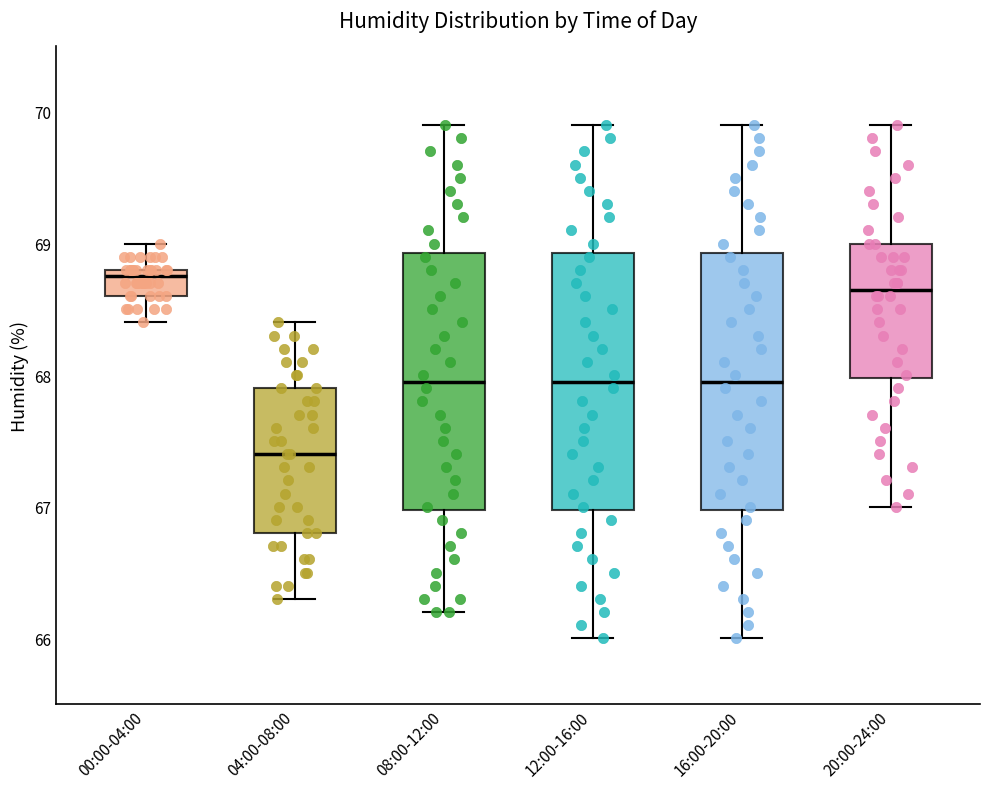

Reading left to right, transcribe this box plot: for each box, give where its median line is, the range the box spans, and where its two whiskers end, as read against the y-axis. The values are not printed on the chart, so give them approximately, as read against the axis.

00:00-04:00: median 68.8 (just below the box's upper edge), box 68.6 to 68.8, whiskers 68.4 to 69.0
04:00-08:00: median 67.4, box 66.8 to 67.9, whiskers 66.3 to 68.4
08:00-12:00: median 68.0, box 67.0 to 68.9, whiskers 66.2 to 69.9
12:00-16:00: median 68.0, box 67.0 to 68.9, whiskers 66.0 to 69.9
16:00-20:00: median 68.0, box 67.0 to 68.9, whiskers 66.0 to 69.9
20:00-24:00: median 68.7, box 68.0 to 69.0, whiskers 67.0 to 69.9